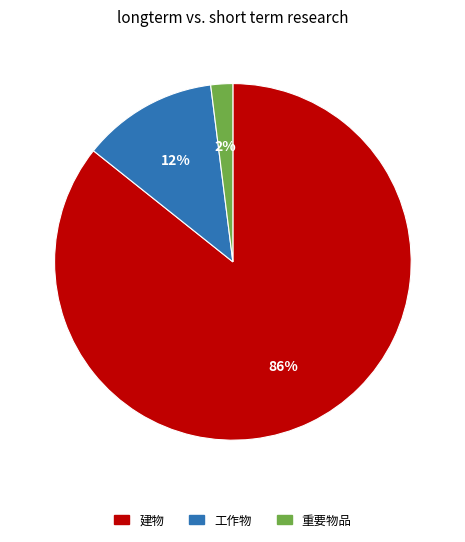

Is there a majority slice in this chart?

Yes